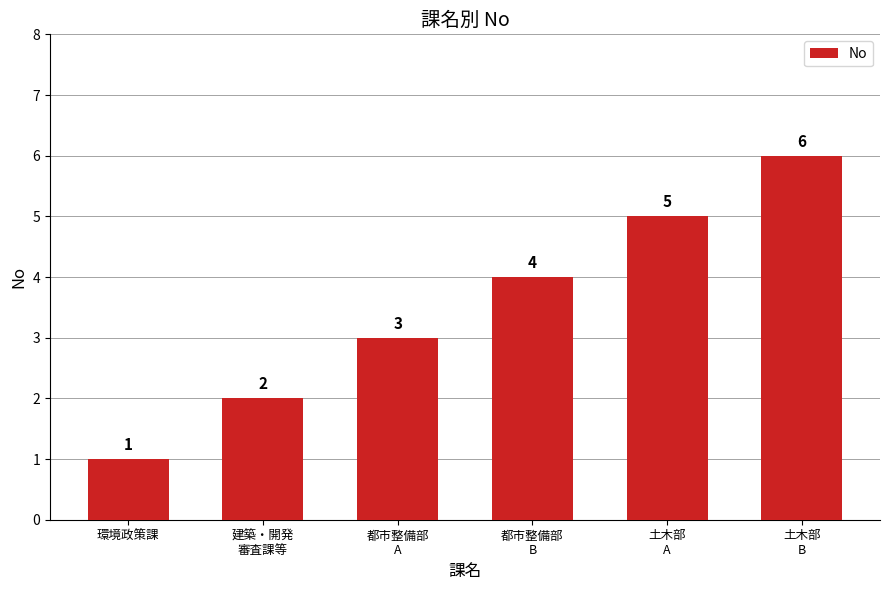

What is the value of the 3rd bar from the left?

3